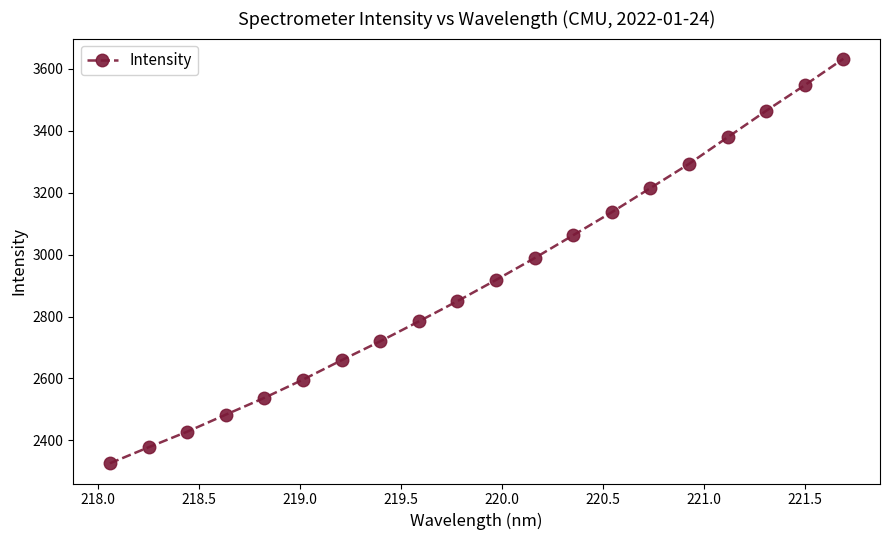

True or false: the data has more than 0 interior local peaks.

False